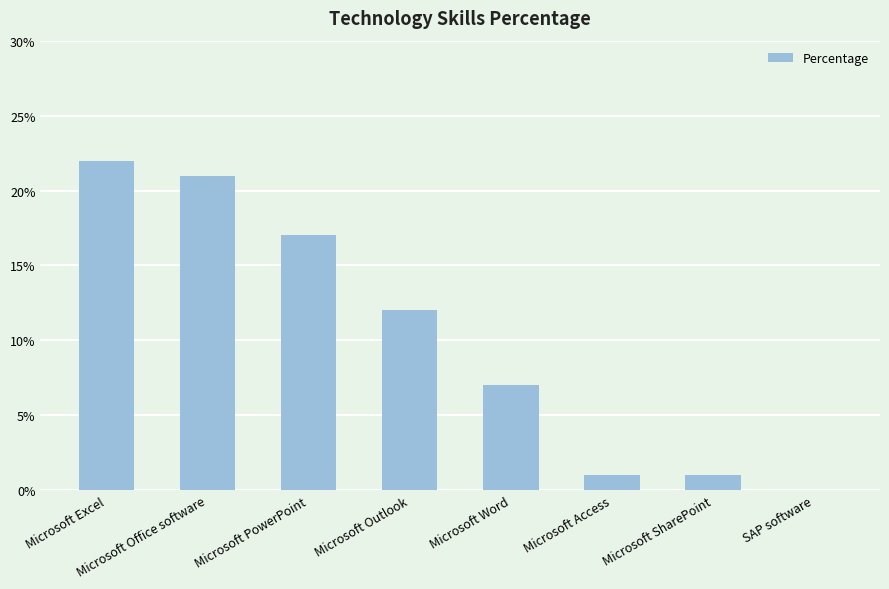

The value at Microsoft SharePoint is 0. True or false?

False